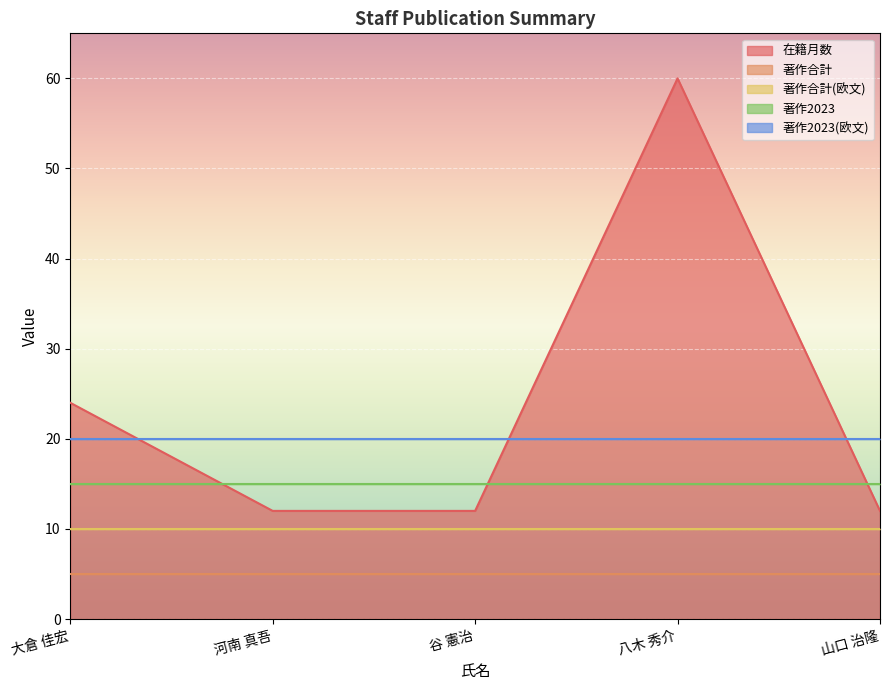

What is the difference between the maximum and minimum values in the 在籍月数 series?

48